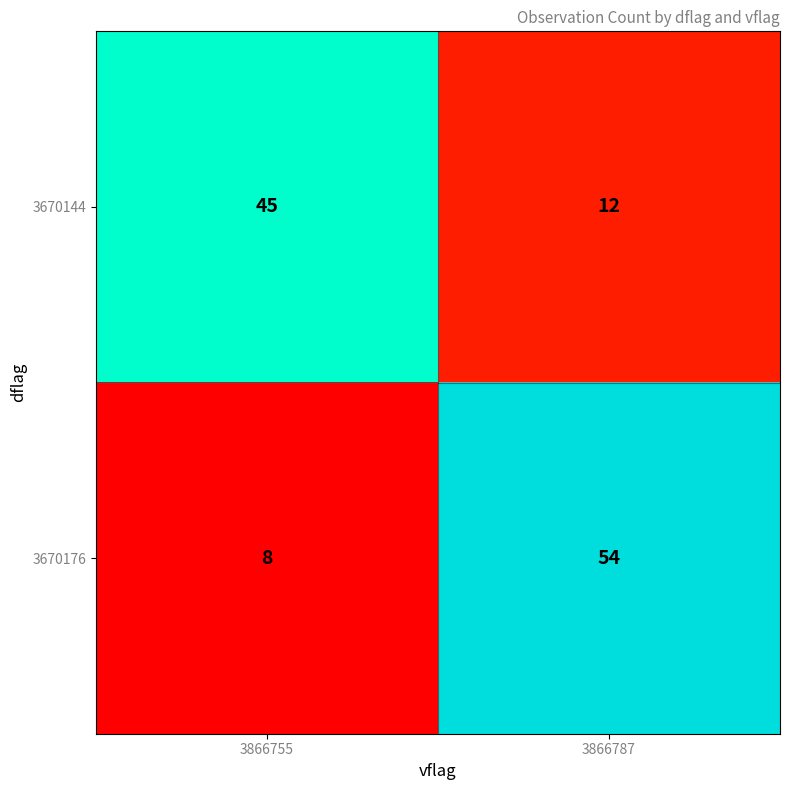

What is the minimum value shown in the chart?

8